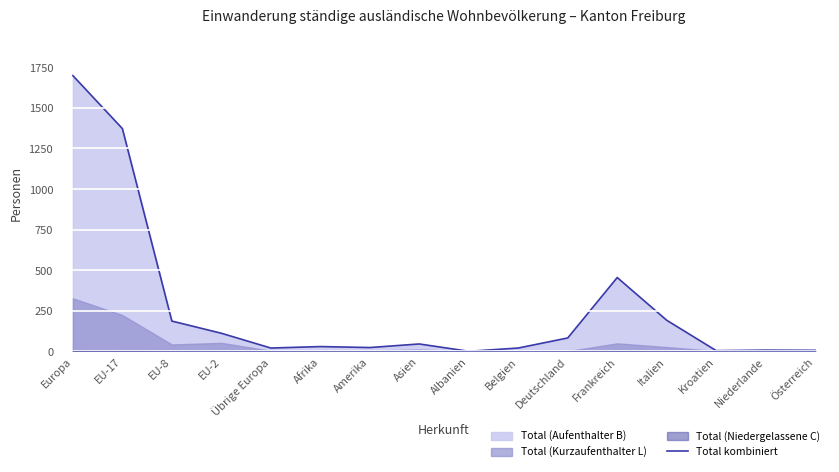

What is the difference between the maximum and minimum values?

1697